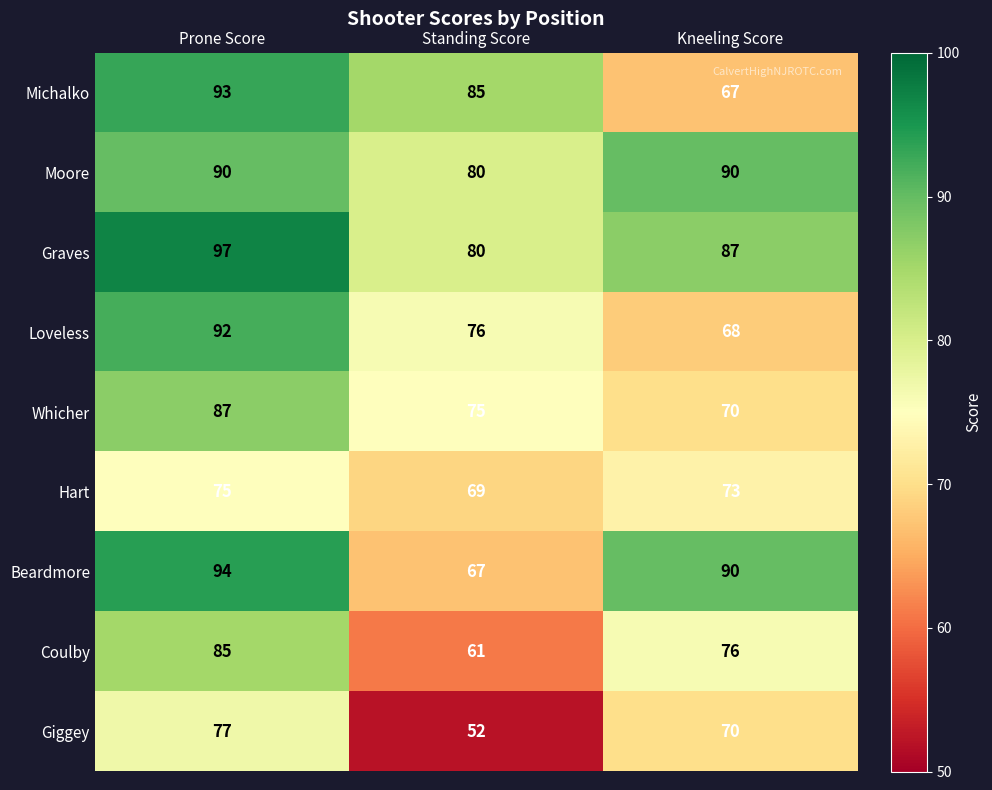

Rank the series by their maximum value, from highest to lowest.

Graves, Beardmore, Michalko, Loveless, Moore, Whicher, Coulby, Giggey, Hart